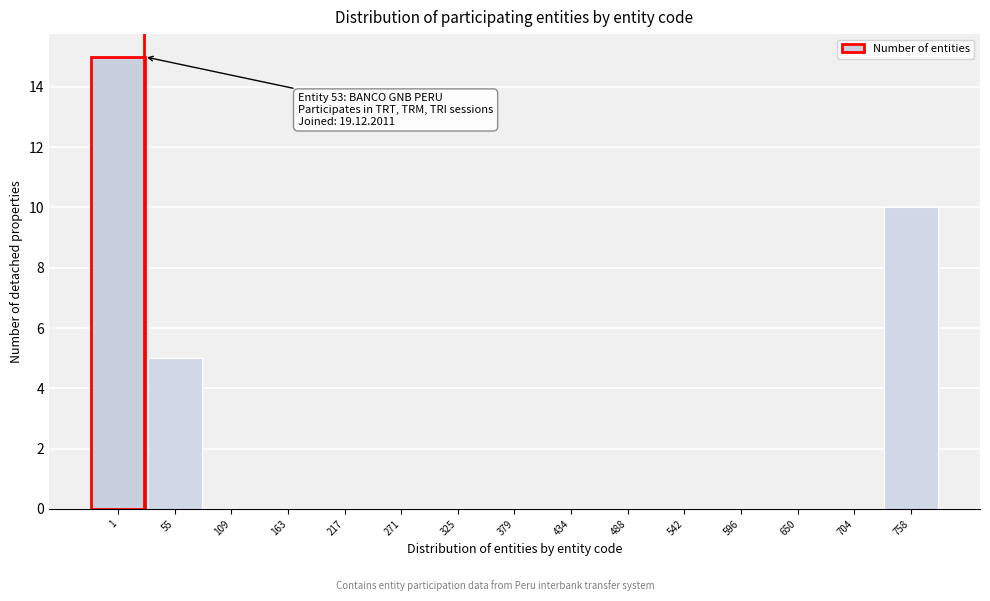

Reading left to right, what are all the values shown in this chart?

1=15	55=5	109=0	163=0	217=0	271=0	325=0	379=0	434=0	488=0	542=0	596=0	650=0	704=0	758=10